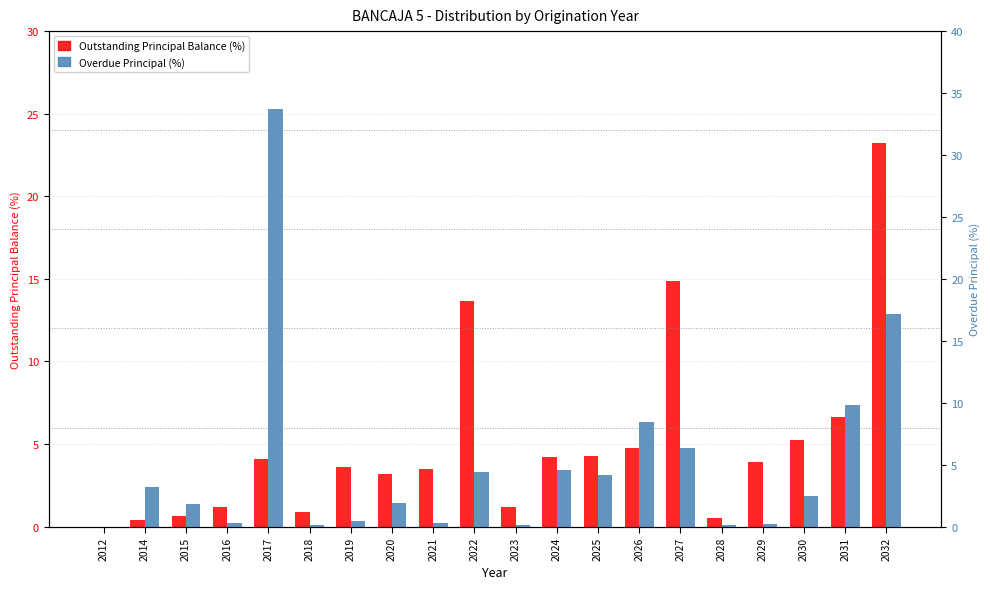

What is the average value of the Overdue Principal (%) series?

5.0